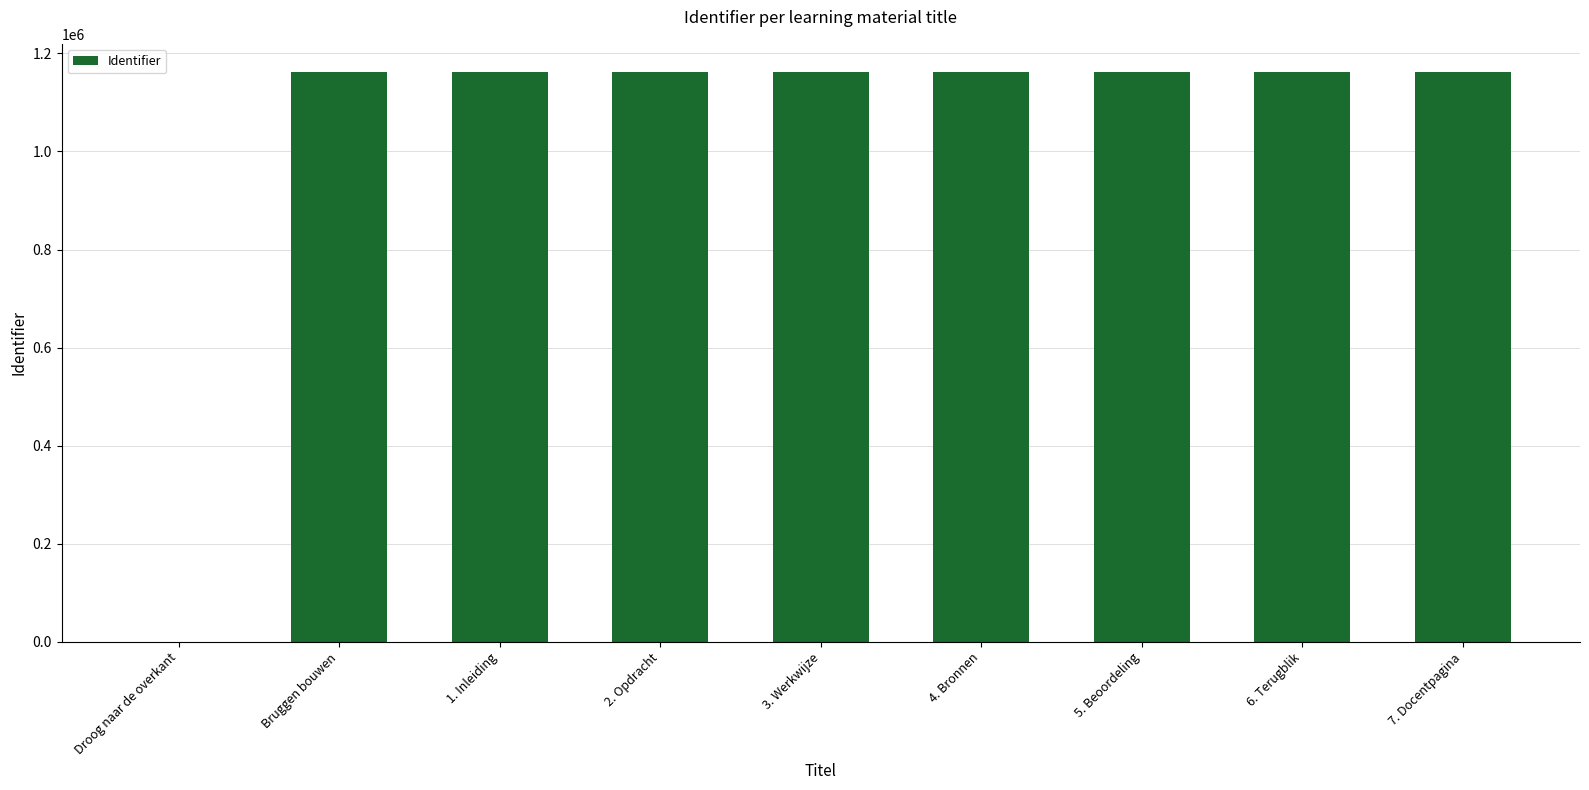

What is the greatest value displayed?

1161473